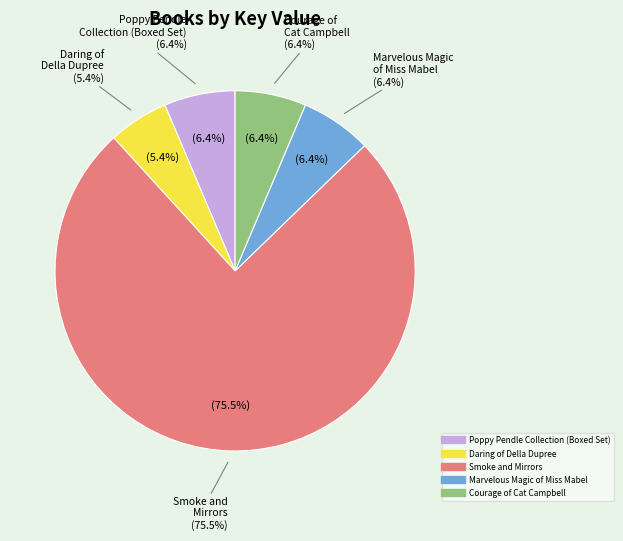

Count the number of slices in the pie.

5